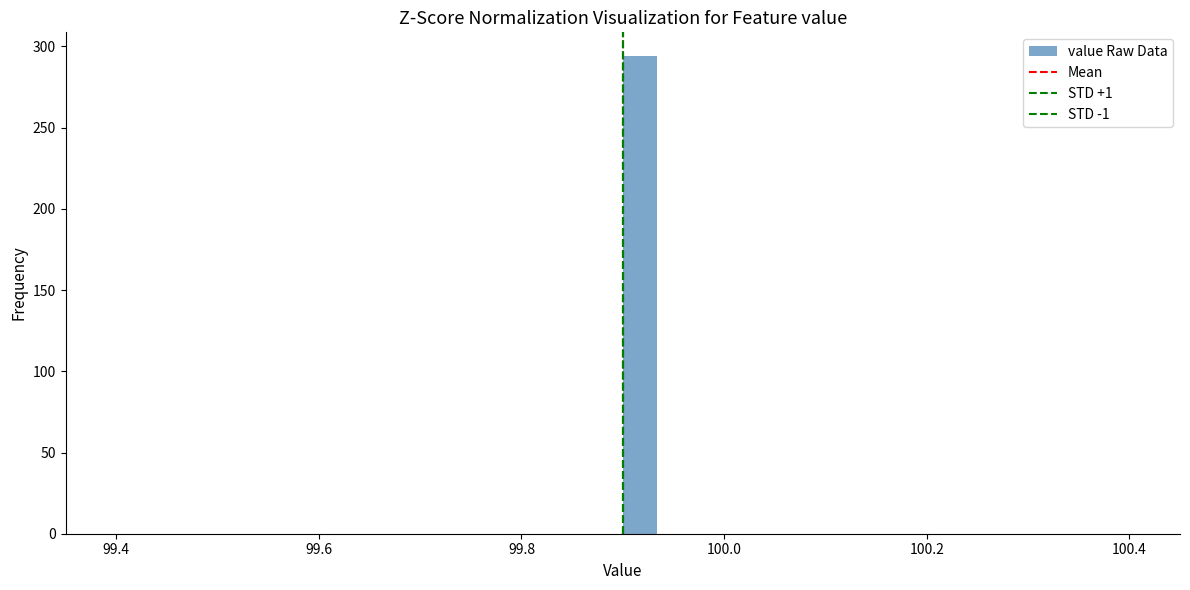

Read against the x-axis, roughly where is the centre of the tallest bar?

99.92